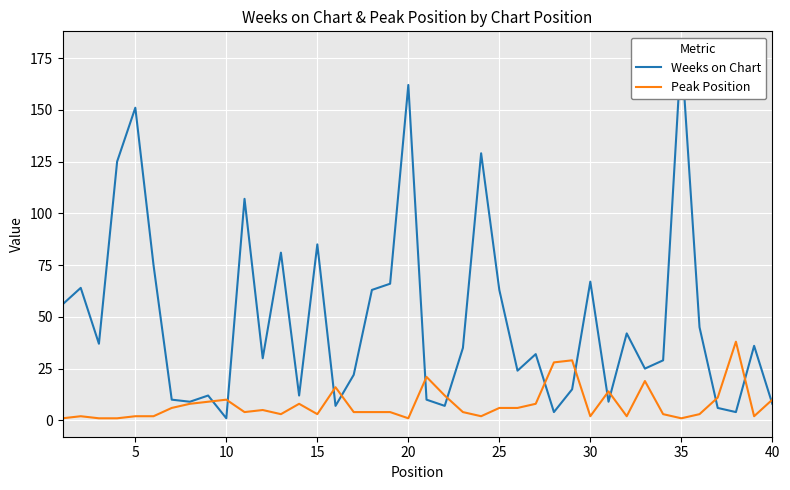

The value of Peak Position at 25 is 6. True or false?

True